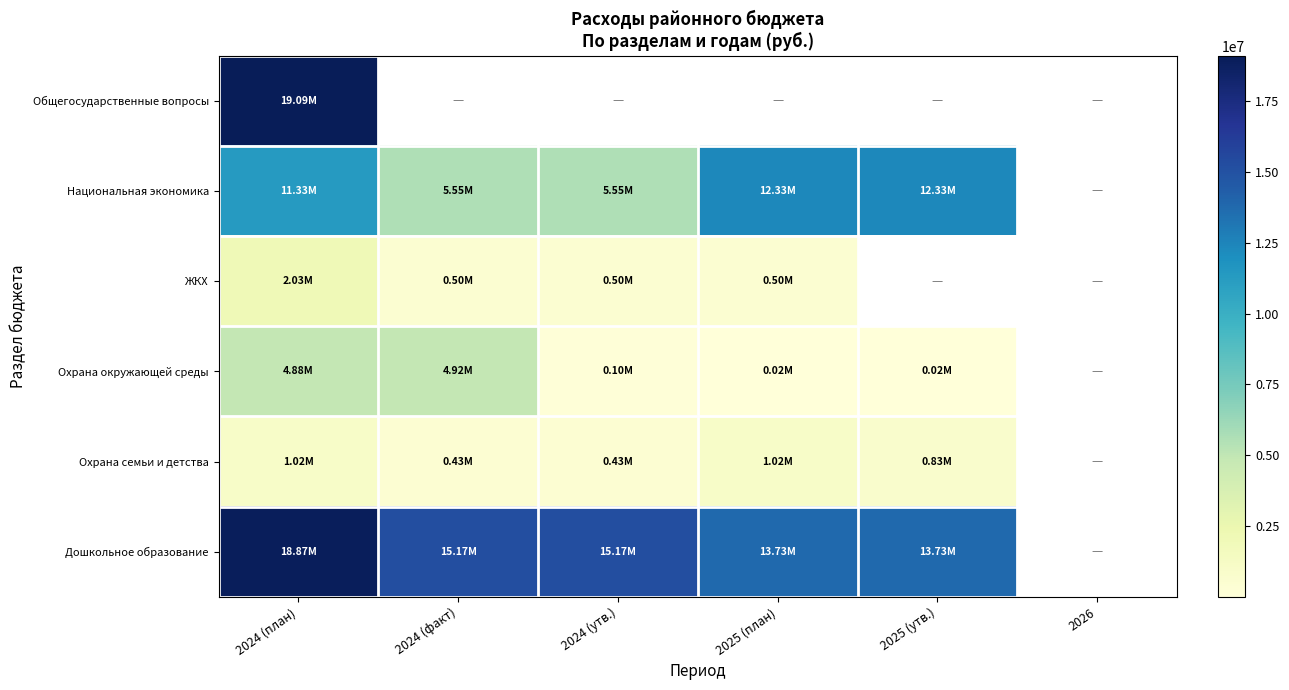

What is the minimum value for Охрана семьи и детства?

426787.0